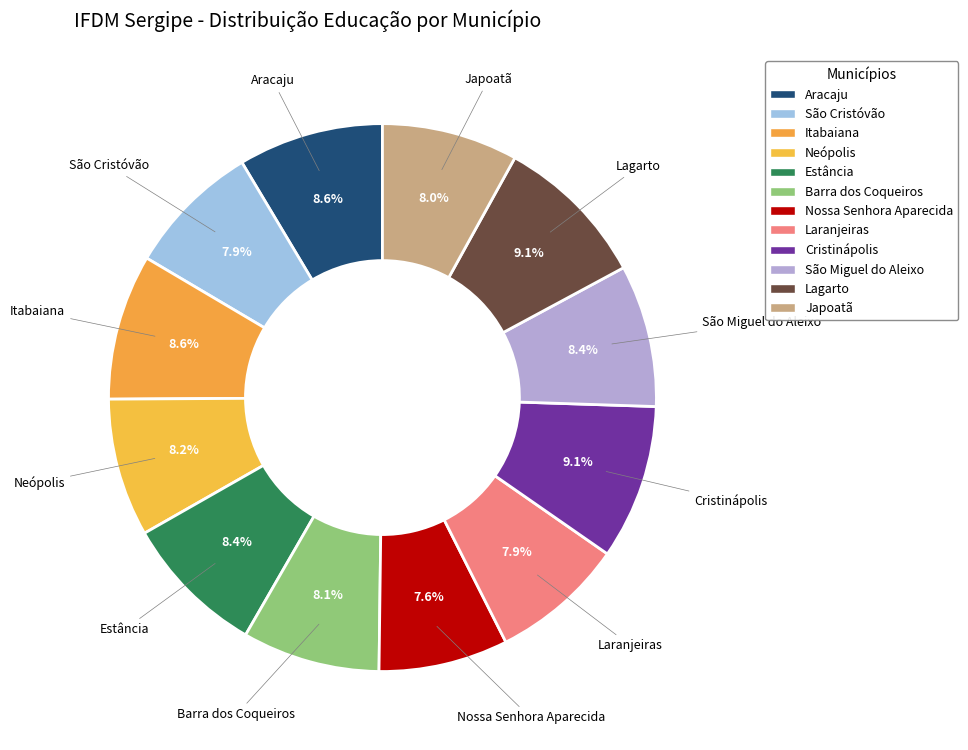

Which slice is the largest?

Cristinápolis